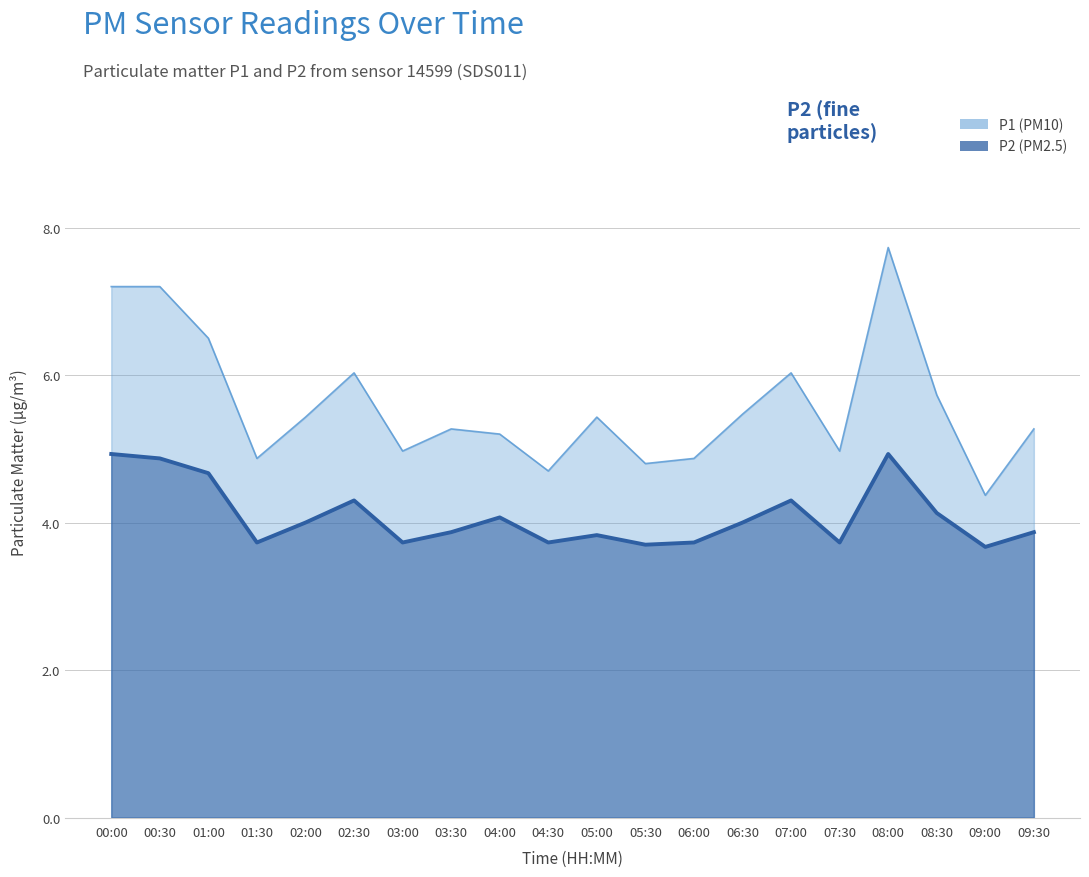

At which category does the chart reach its peak across all series?

08:00